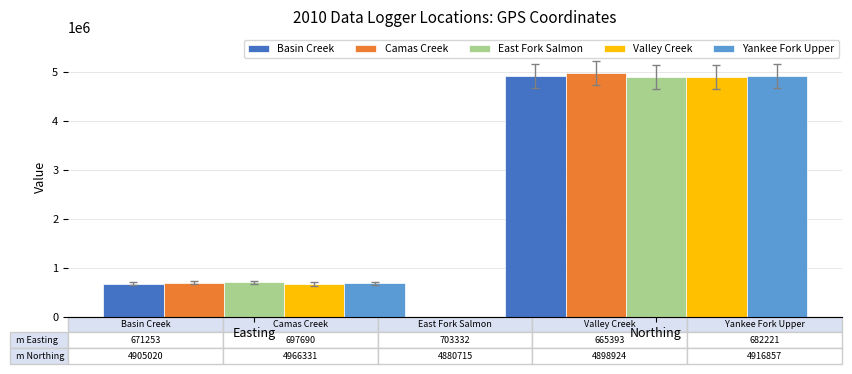

At how many categories does at least one series exceed 4034829?

1